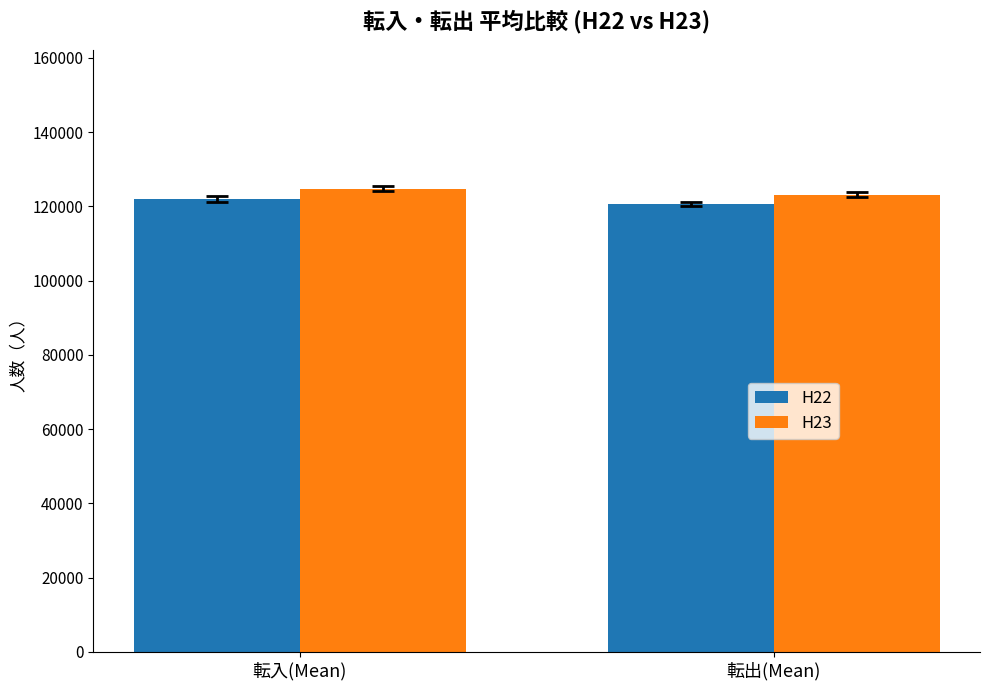

True or false: H22 has a value of 120652.3 at 転出(Mean).

True